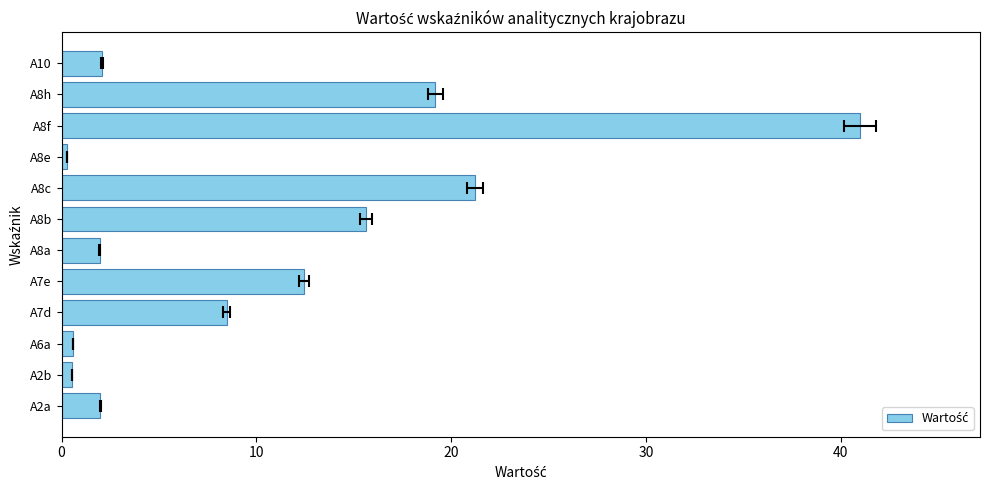

What is the average value?

10.4